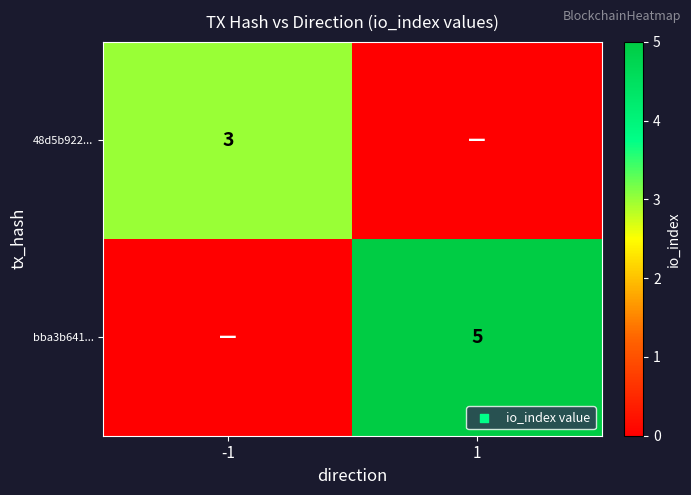

The value of 48d5b922... at -1 is 4. True or false?

False